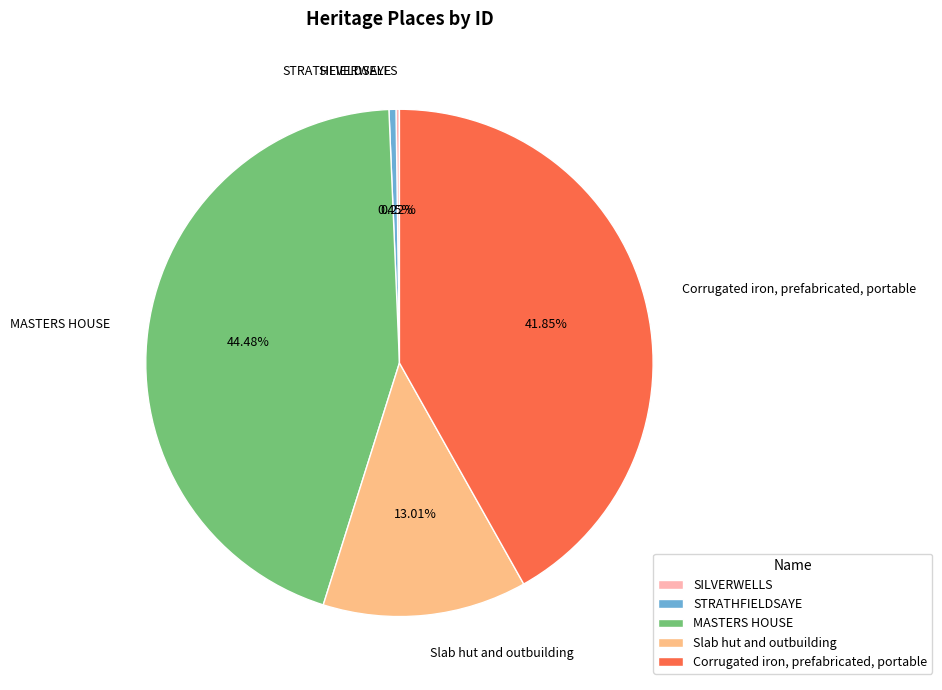

The MASTERS HOUSE slice represents 44% of the pie. True or false?

True